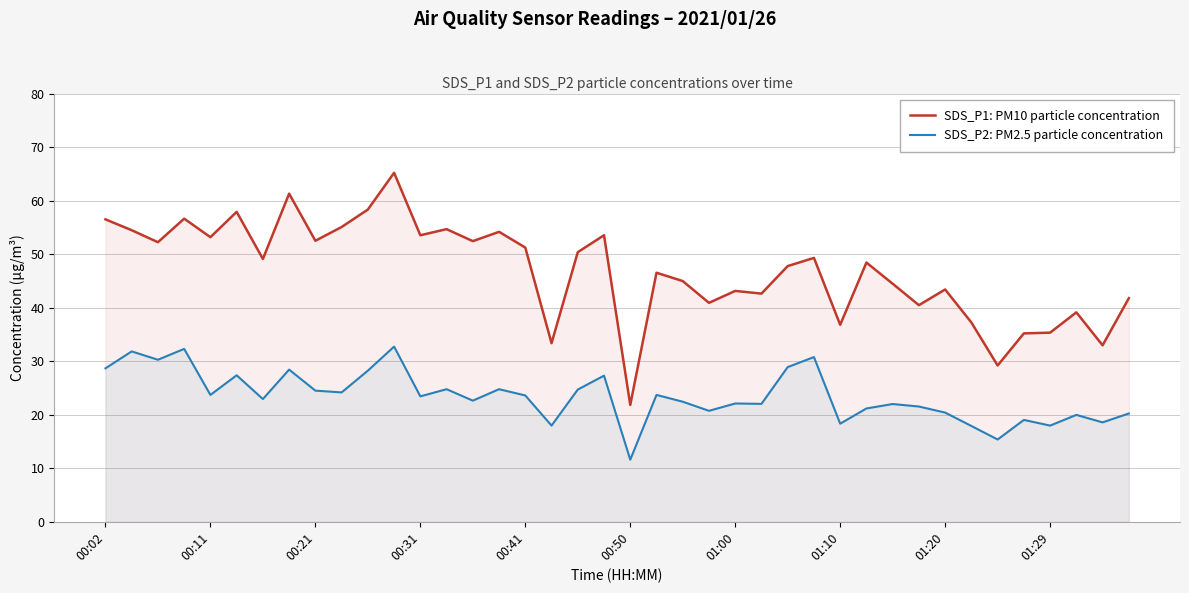

At how many categories does at least one series exceed 47?

22